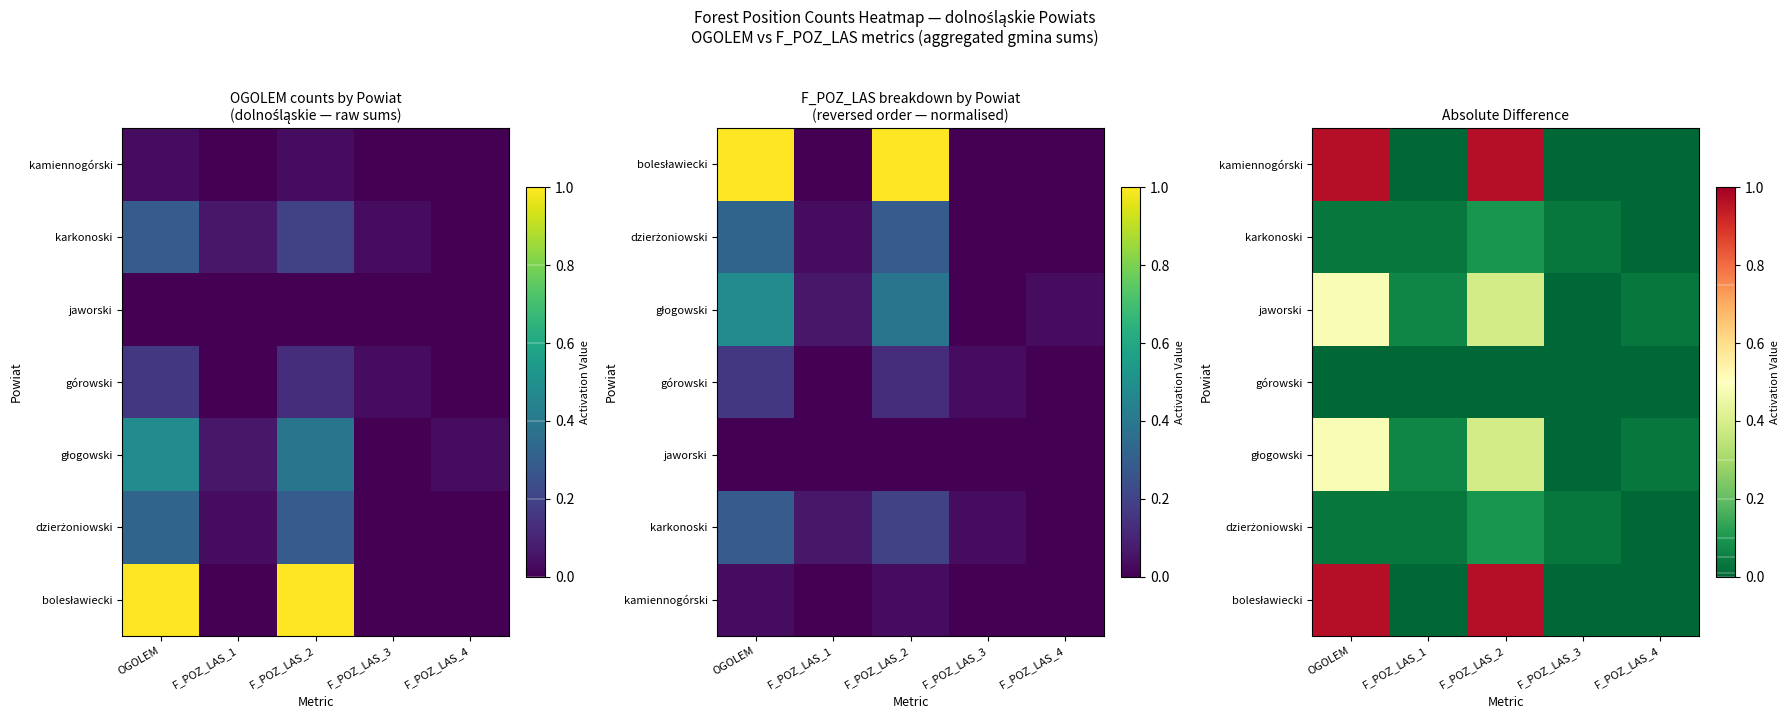

How many data points does each series have?

5